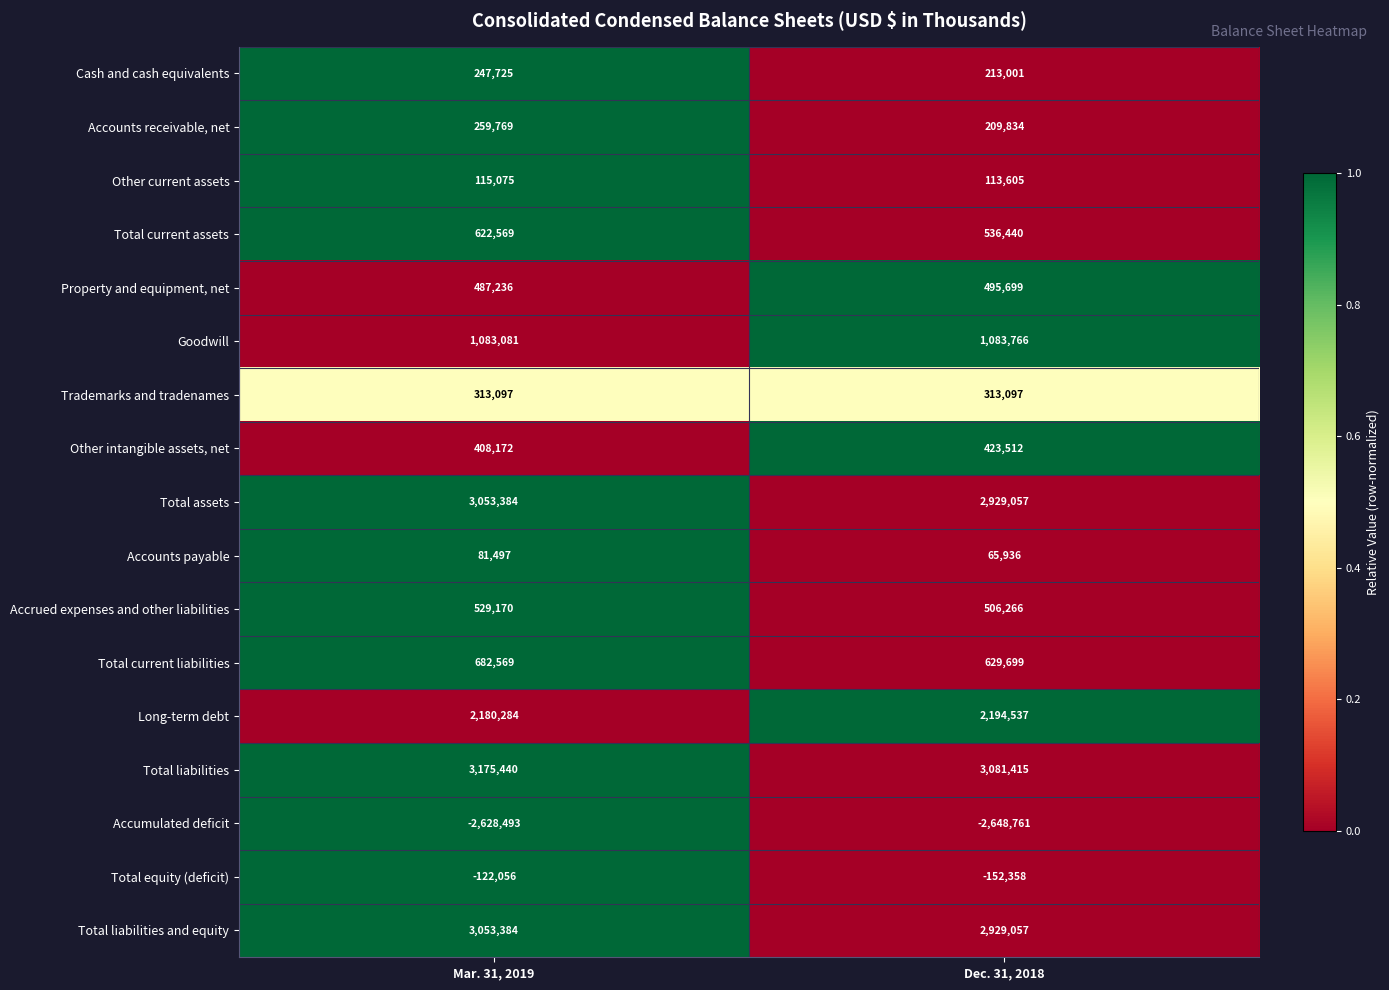

What is the sum of all Total current assets values?

1159009